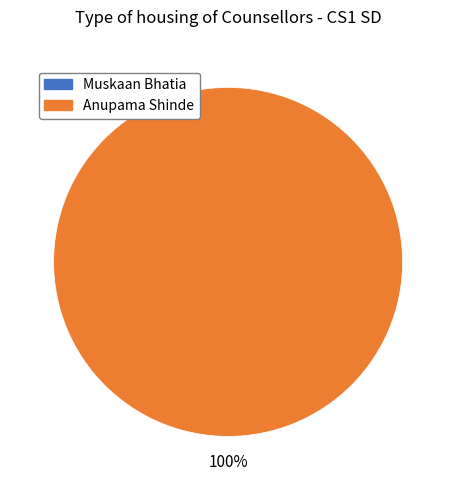

Count the number of slices in the pie.

2